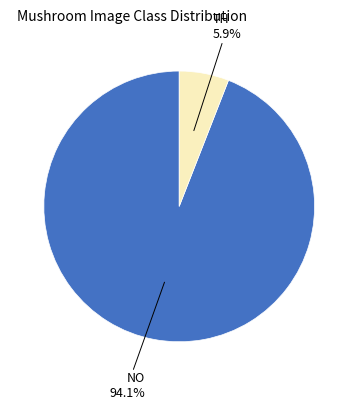

Does any single category account for the majority?

Yes